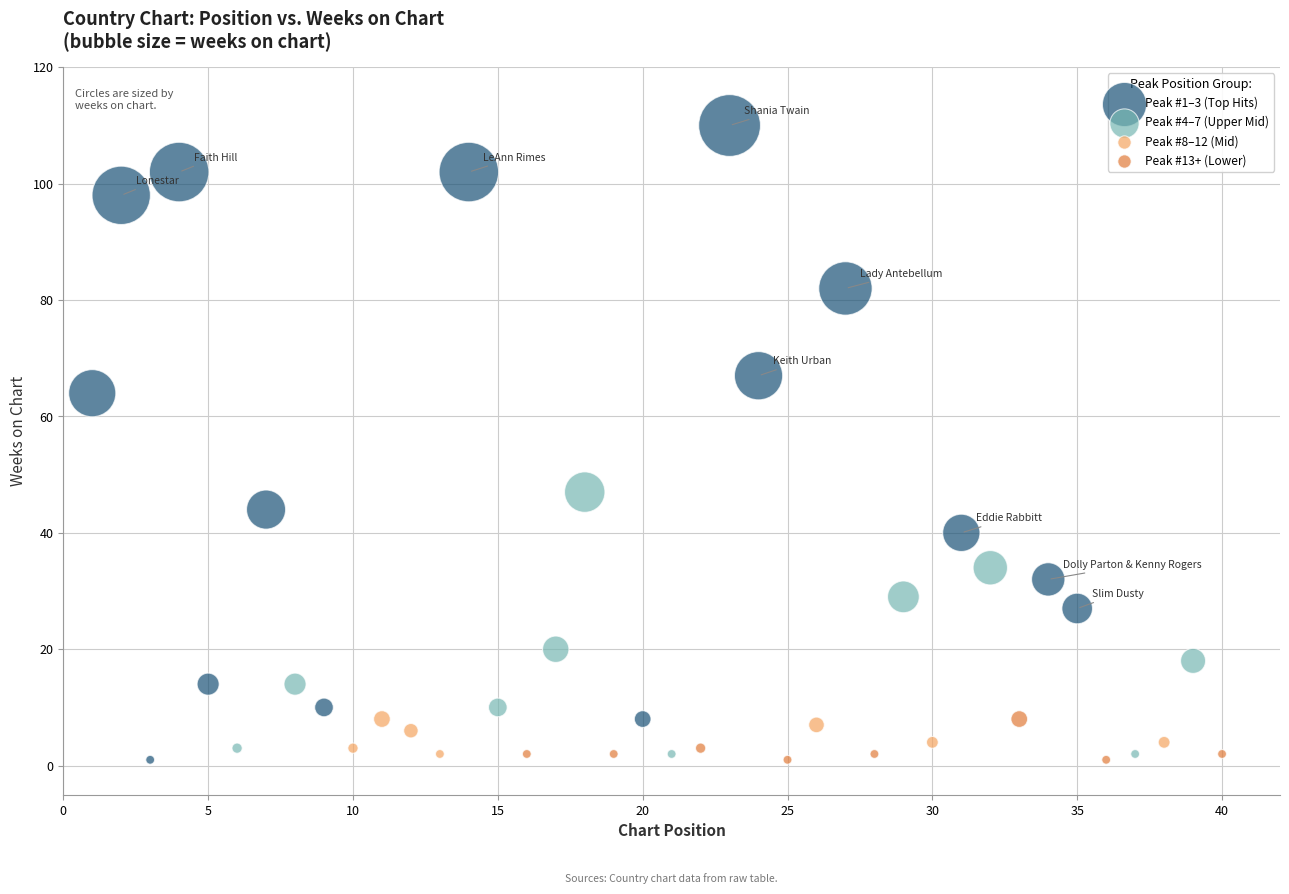

Which series reaches the maximum Y coordinate?

Peak #1–3 (Top Hits)